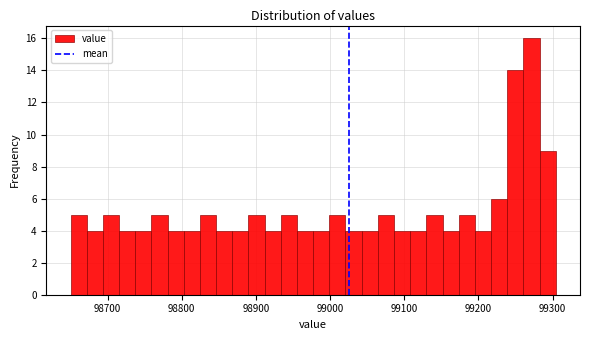

Around what value on the x-axis is the tallest bar? Give the approximate position of its centre, as read against the axis.

99270